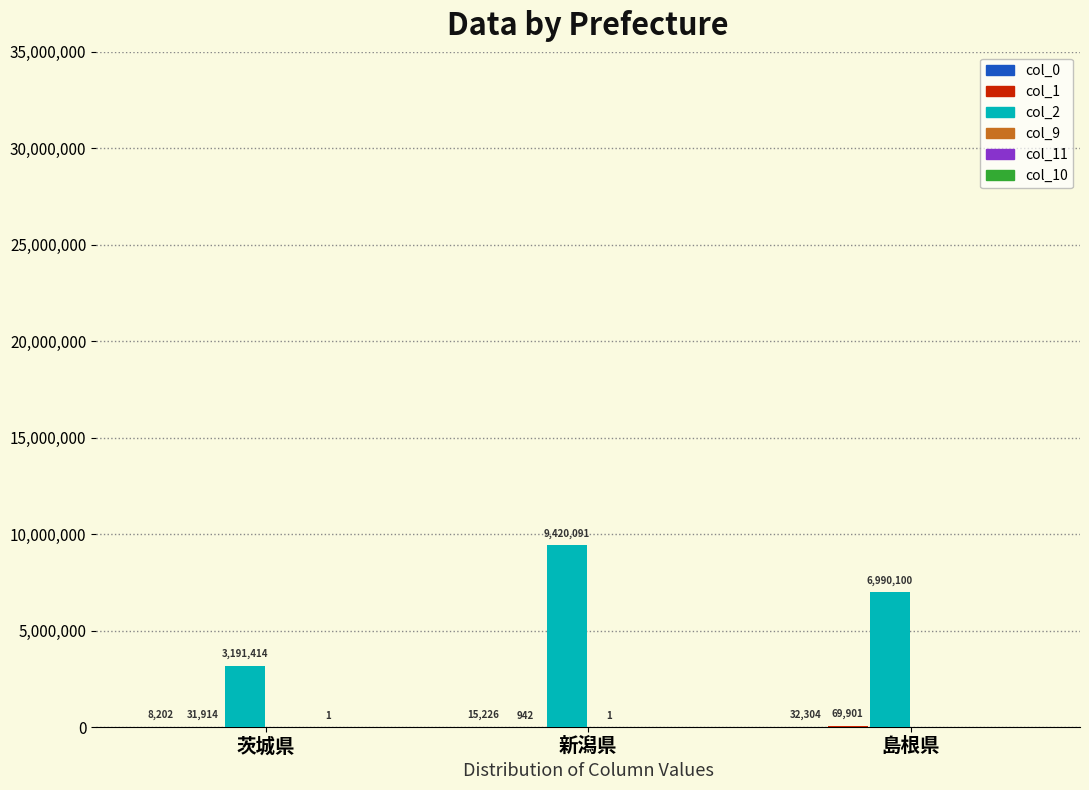

Which series has the widest spread of values?

col_2